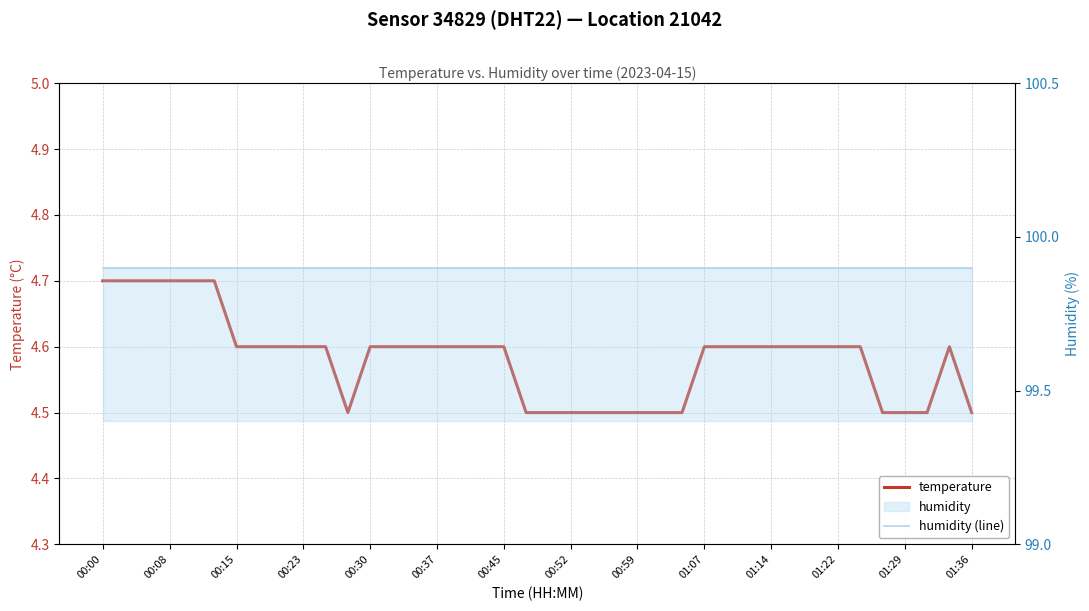

List the series in order of their peak value, lowest first.

temperature, humidity (line)